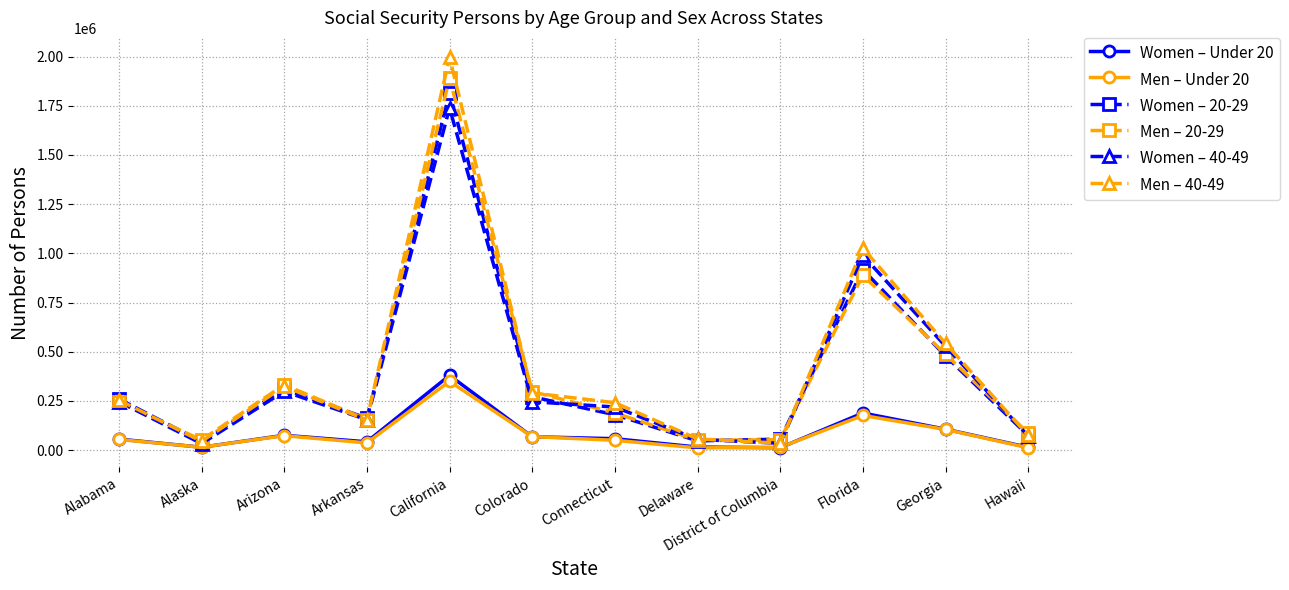

Which series has the largest range (max minus min)?

Men – 40-49